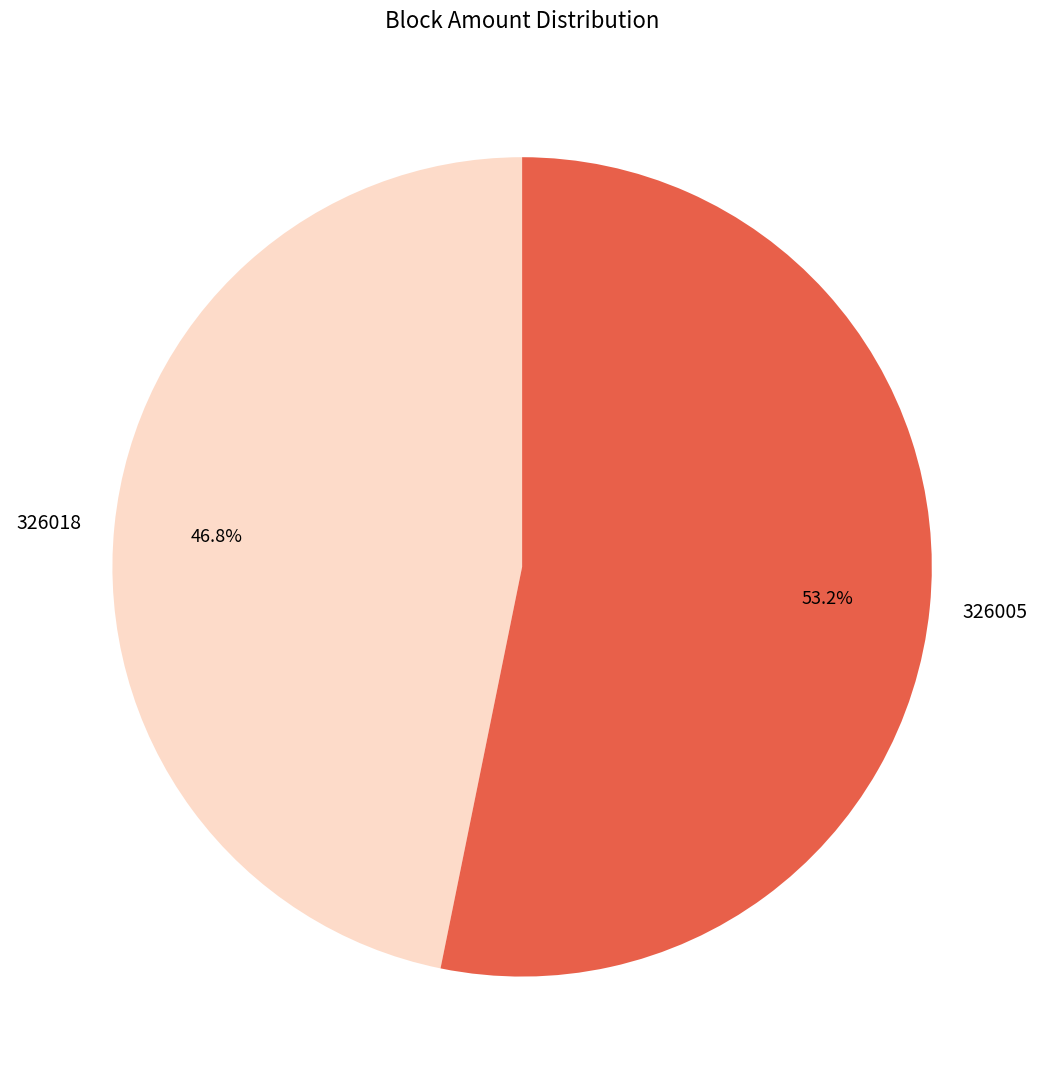

What is the smallest slice in the pie chart?

326018